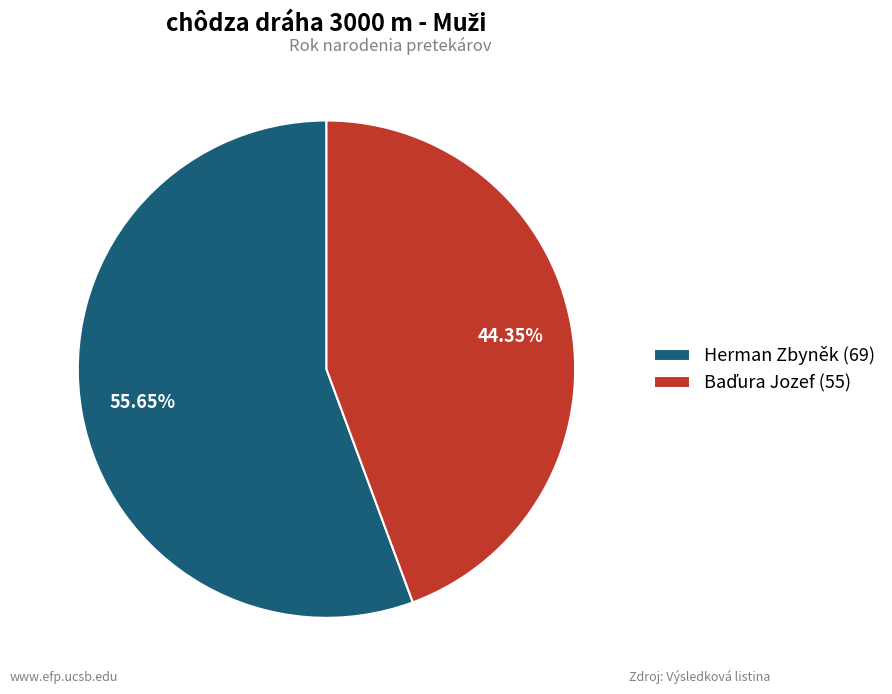

Is Herman Zbyněk (69) the majority of the pie?

Yes